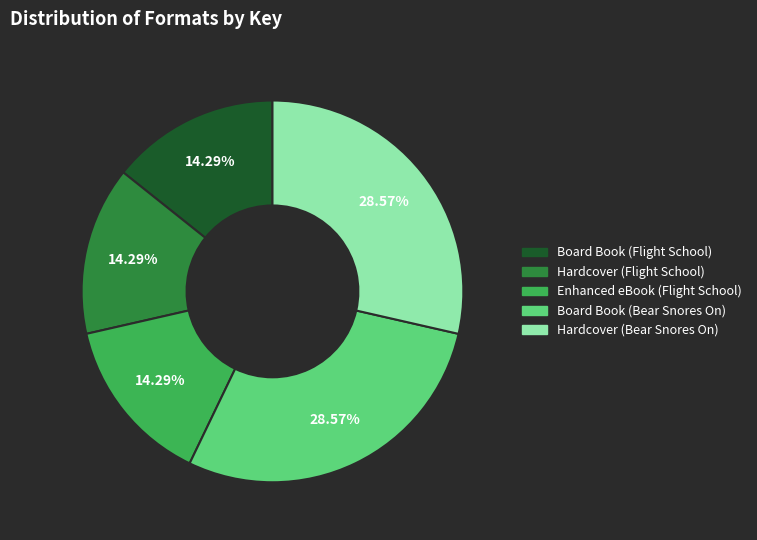

Between Hardcover (Bear Snores On) and Hardcover (Flight School), which is larger?

Hardcover (Bear Snores On)